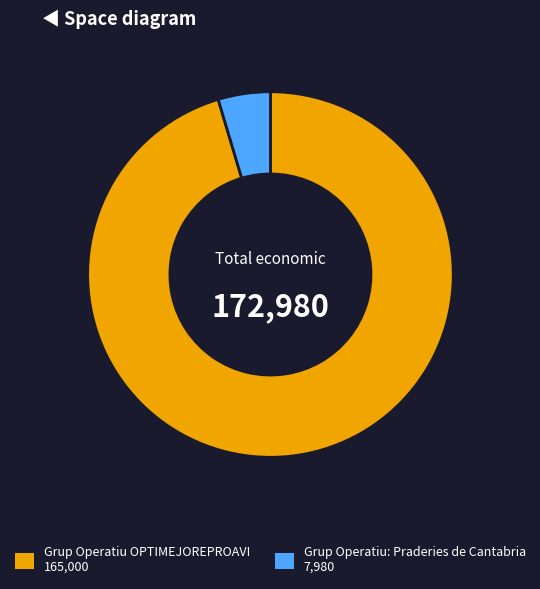

Which category accounts for the majority?

Grup Operatiu OPTIMEJOREPROAVI